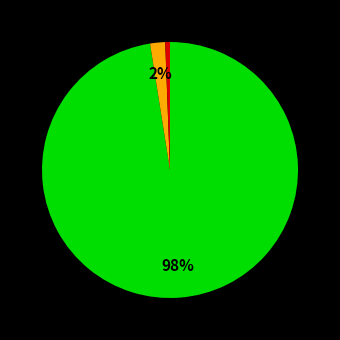

Is there a majority slice in this chart?

Yes